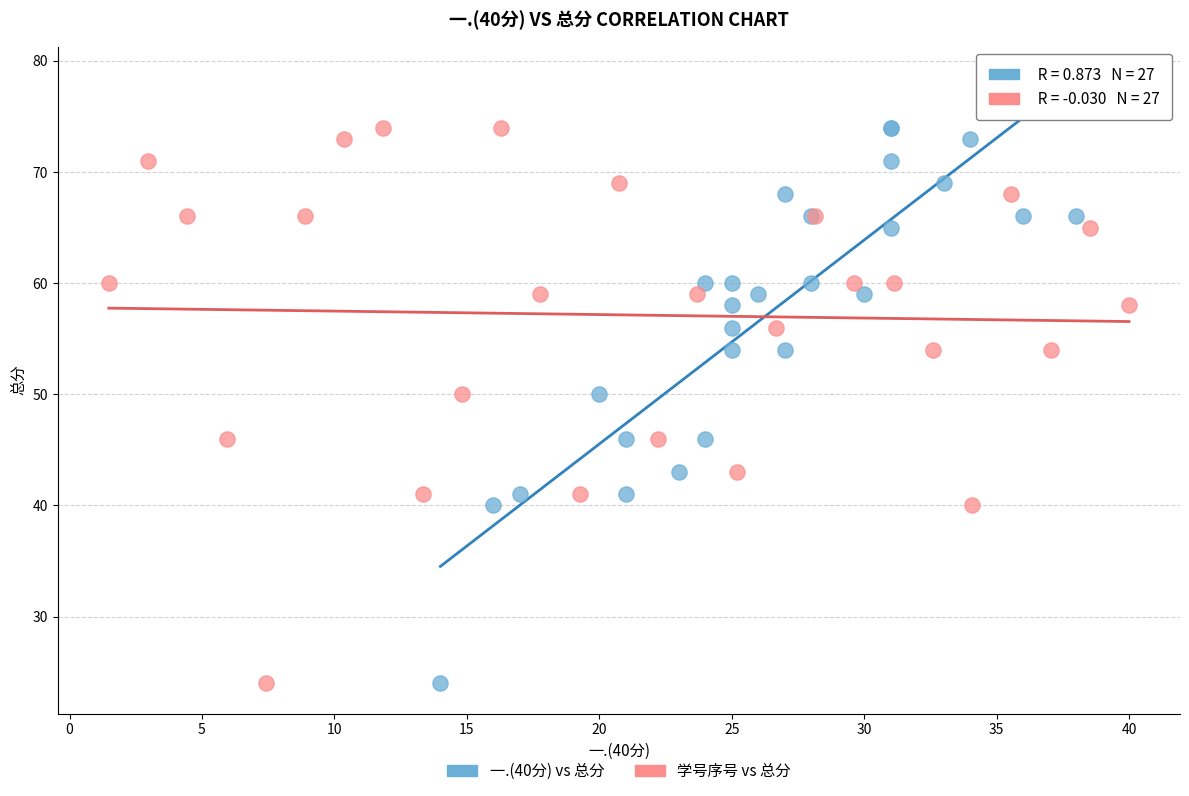

What are all the series names shown in the legend?

一.(40分) vs 总分, 学号序号 vs 总分